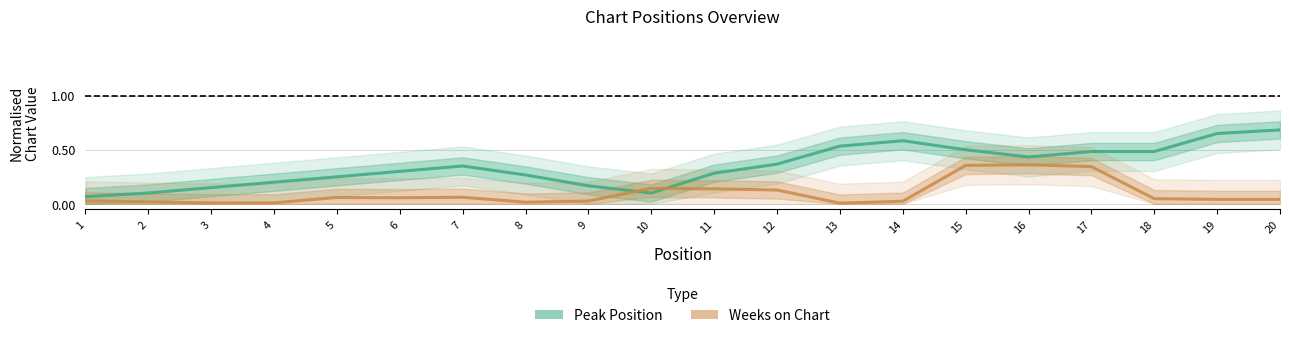

Reading left to right, transcribe all the data shown in this chart.

Peak Position: 0.1	0.1	0.1	0.2	0.2	0.3	0.3	0.3	0.2	0.1	0.3	0.4	0.5	0.6	0.5	0.4	0.5	0.5	0.6	0.7
Weeks on Chart: 0.0	0.0	0.0	0.0	0.1	0.1	0.1	0.0	0.0	0.1	0.1	0.1	0.0	0.0	0.4	0.4	0.3	0.0	0.0	0.0